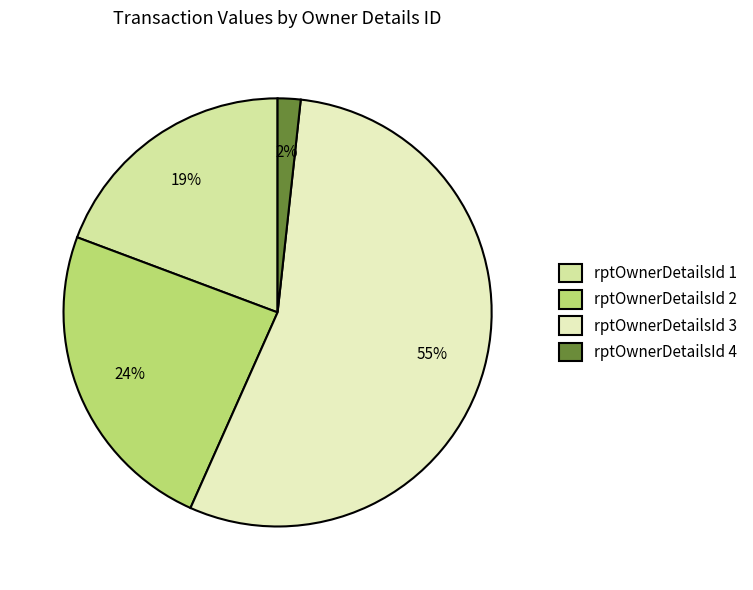

What is the largest slice in the pie chart?

rptOwnerDetailsId 3